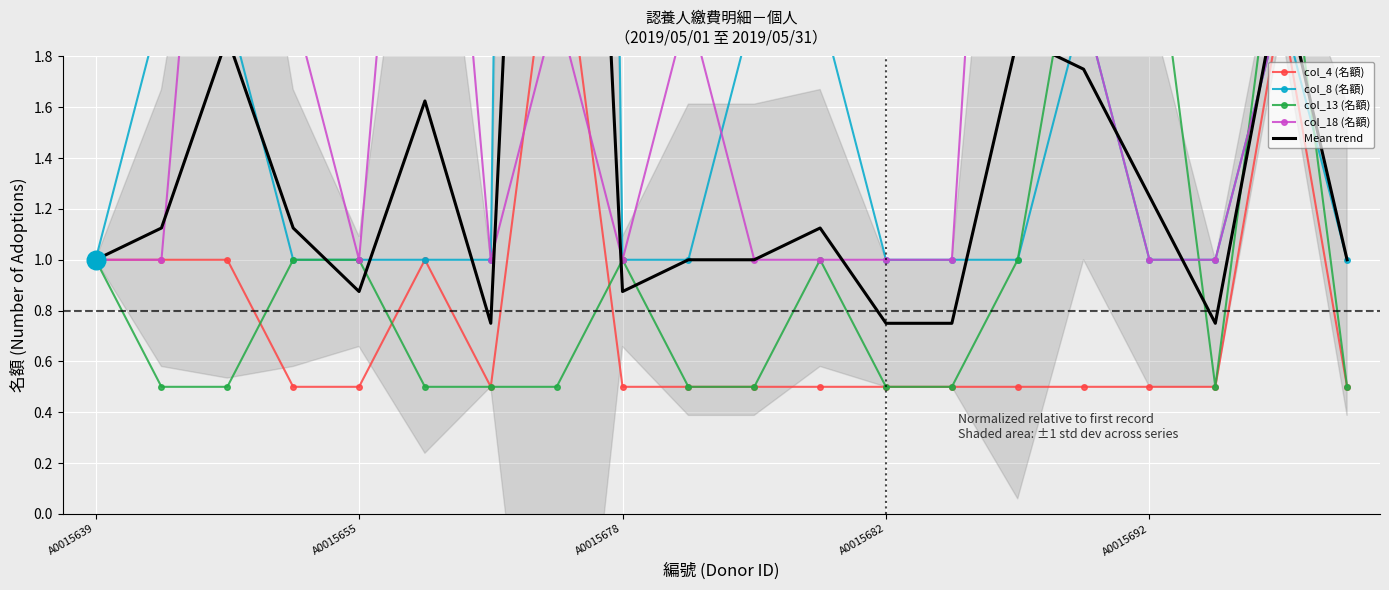

Which series has the largest total across all categories?

col_8 (名額)